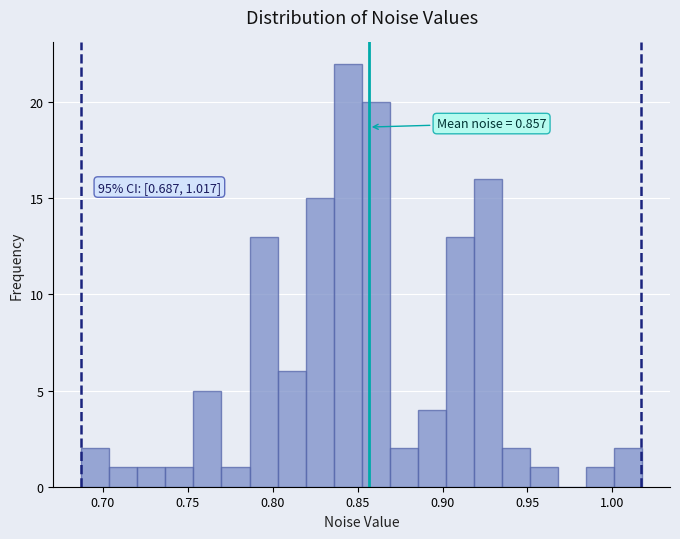

Read against the x-axis, roughly where is the centre of the tallest bar?

0.845